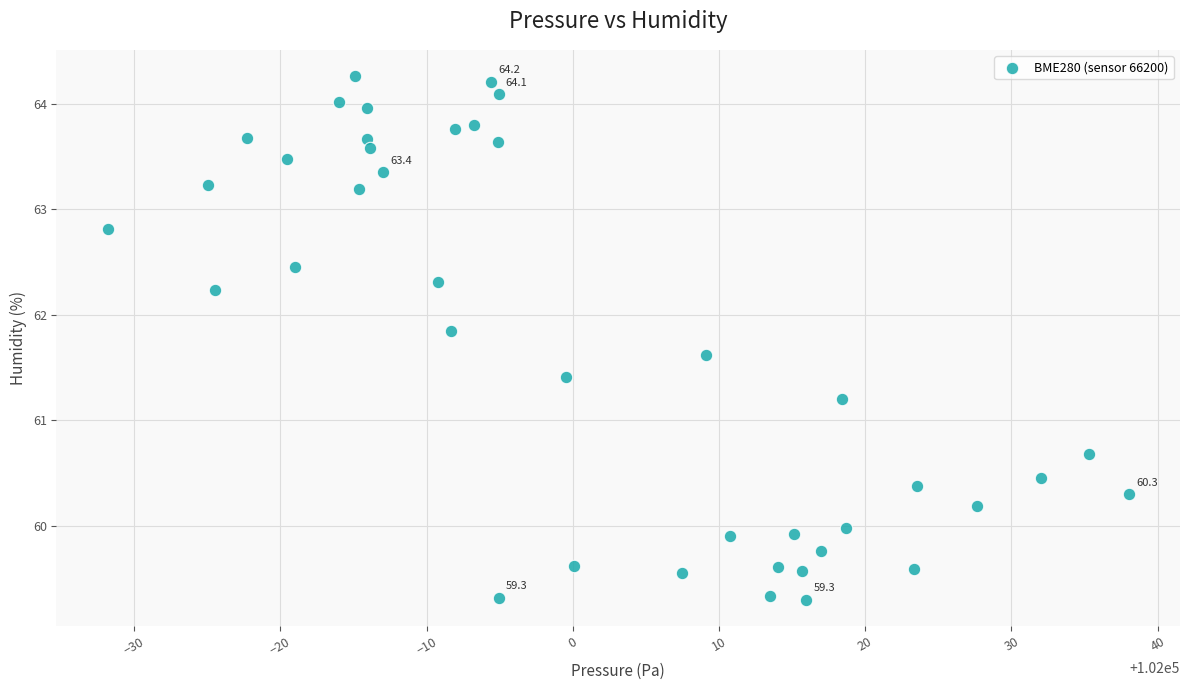

What Y value in the scatter plot is closest to 61?

61.2